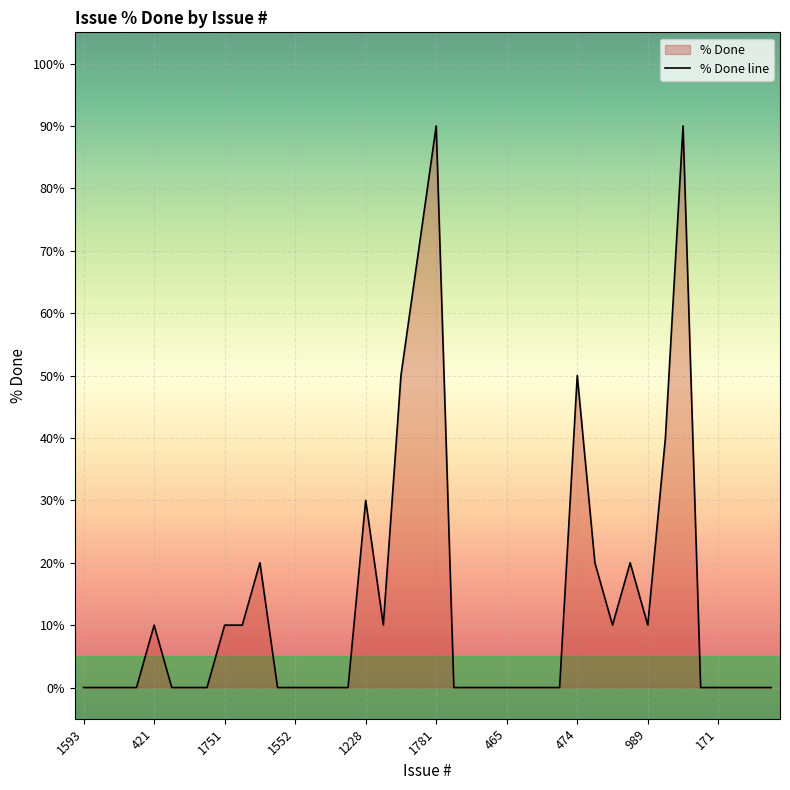

How many series are shown in this chart?

1